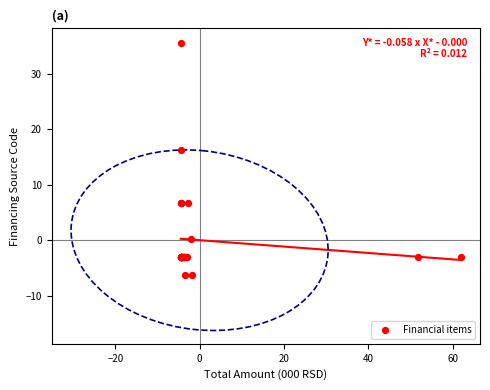

What Y value in the scatter plot is closest to 14?

16.3